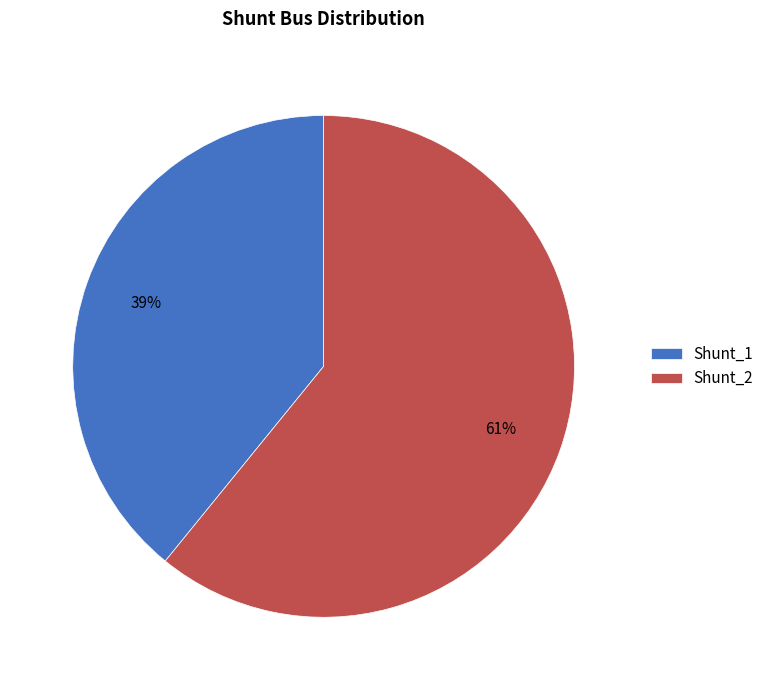

Does any single category account for the majority?

Yes